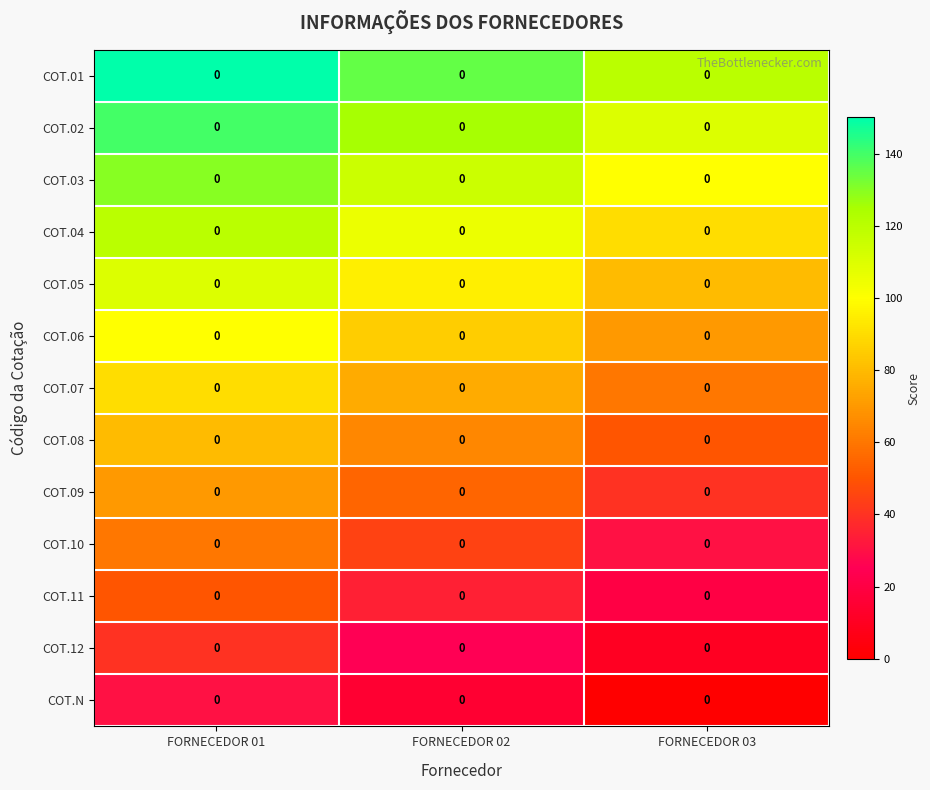

Between FORNECEDOR 01 and FORNECEDOR 03, which series saw the biggest shift?

COT.01